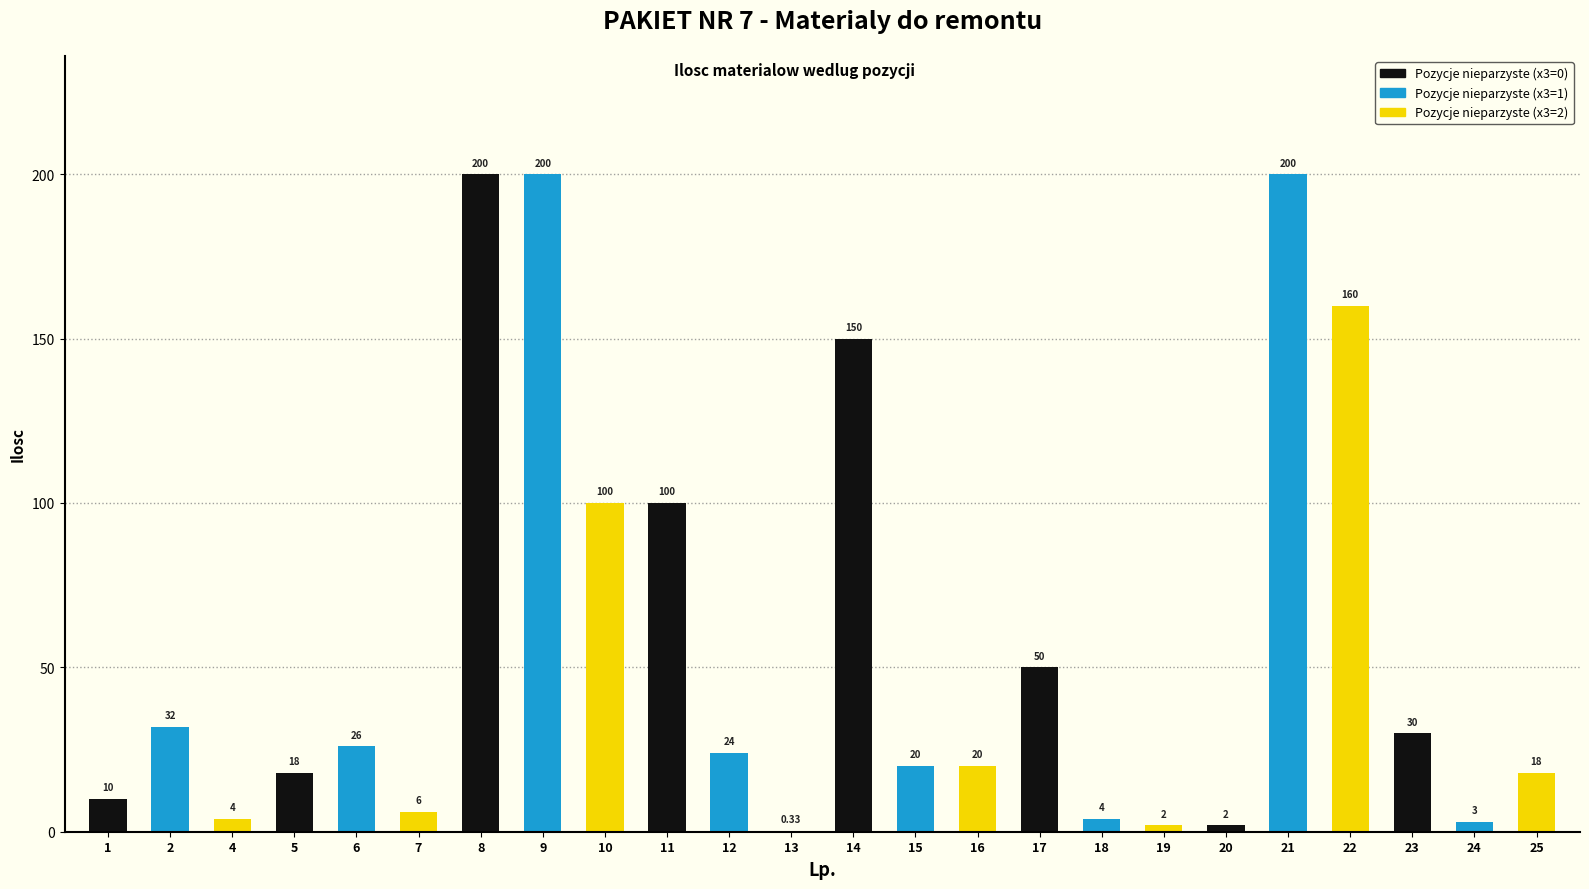

Which has a higher value, 6 or 10?

10